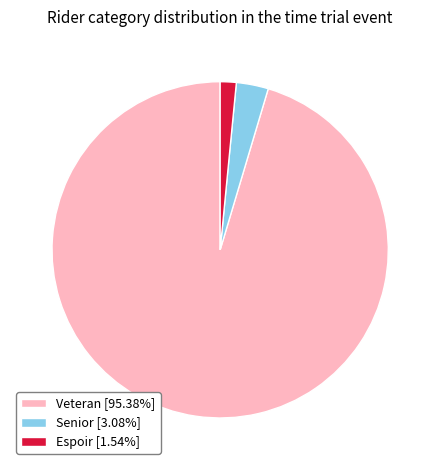

Is Espoir [1.54%] the majority of the pie?

No